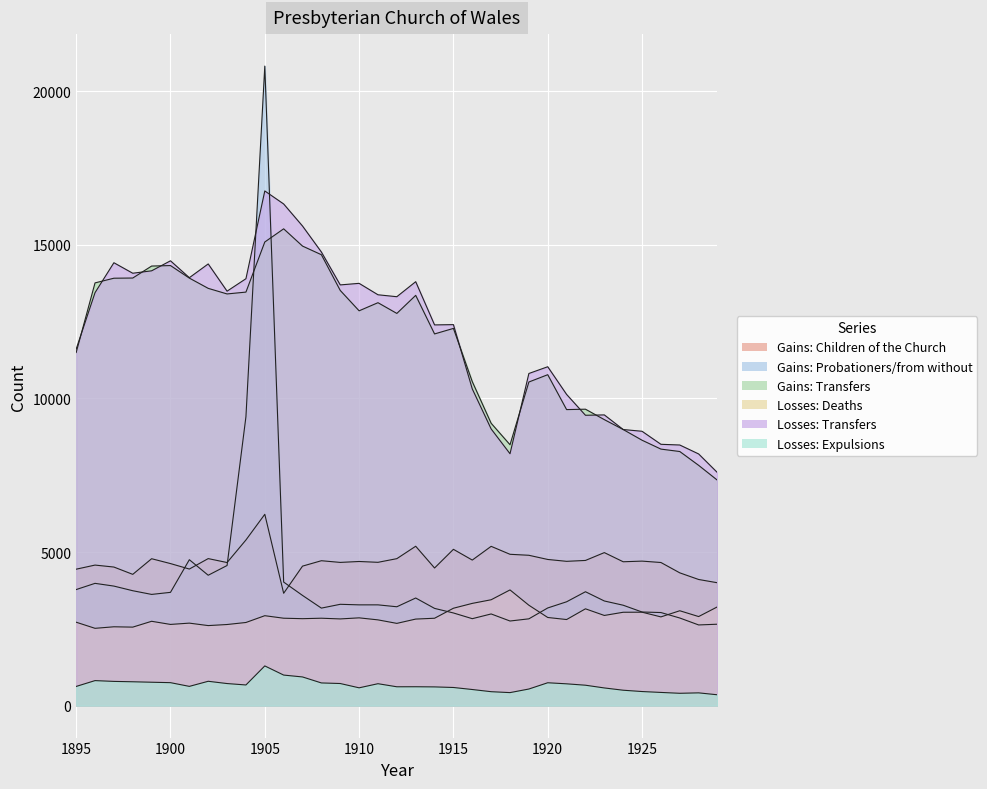

Reading left to right, transcribe all the data shown in this chart.

Gains: Children of the Church: 1895=4441	1896=4575	1897=4511	1898=4273	1899=4782	1900=4624	1901=4446	1902=4786	1903=4658	1904=5392	1905=6228	1906=3657	1907=4541	1908=4717	1909=4662	1910=4692	1911=4665	1912=4784	1913=5188	1914=4480	1915=5088	1916=4738	1917=5185	1918=4926	1919=4894	1920=4758	1921=4697	1922=4726	1923=4981	1924=4683	1925=4704	1926=4659	1927=4322	1928=4106	1929=3999
Gains: Probationers/from without: 1895=3778	1896=3980	1897=3891	1898=3740	1899=3620	1900=3687	1901=4750	1902=4244	1903=4561	1904=9404	1905=20820	1906=4022	1907=3587	1908=3174	1909=3298	1910=3280	1911=3280	1912=3218	1913=3503	1914=3165	1915=3016	1916=2830	1917=2984	1918=2754	1919=2825	1920=3179	1921=3380	1922=3707	1923=3406	1924=3268	1925=3047	1926=3030	1927=2852	1928=2626	1929=2650
Gains: Transfers: 1895=11495	1896=13762	1897=13914	1898=13920	1899=14310	1900=14326	1901=13918	1902=13584	1903=13402	1904=13462	1905=15093	1906=15522	1907=14960	1908=14679	1909=13516	1910=12853	1911=13117	1912=12768	1913=13356	1914=12100	1915=12280	1916=10547	1917=9192	1918=8493	1919=10535	1920=10773	1921=9637	1922=9650	1923=9310	1924=8988	1925=8640	1926=8351	1927=8272	1928=7822	1929=7335
Losses: Deaths: 1895=2715	1896=2516	1897=2566	1898=2555	1899=2745	1900=2643	1901=2685	1902=2605	1903=2640	1904=2706	1905=2927	1906=2845	1907=2830	1908=2845	1909=2822	1910=2857	1911=2791	1912=2677	1913=2817	1914=2844	1915=3170	1916=3328	1917=3446	1918=3766	1919=3268	1920=2869	1921=2802	1922=3151	1923=2935	1924=3039	1925=3041	1926=2888	1927=3088	1928=2899	1929=3217
Losses: Transfers: 1895=11605	1896=13444	1897=14418	1898=14076	1899=14155	1900=14481	1901=13931	1902=14379	1903=13492	1904=13898	1905=16755	1906=16331	1907=15613	1908=14767	1909=13696	1910=13747	1911=13375	1912=13312	1913=13801	1914=12394	1915=12403	1916=10309	1917=9007	1918=8200	1919=10812	1920=11032	1921=10131	1922=9452	1923=9464	1924=8988	1925=8931	1926=8507	1927=8484	1928=8193	1929=7583
Losses: Expulsions: 1895=624	1896=814	1897=788	1898=776	1899=761	1900=747	1901=626	1902=792	1903=718	1904=672	1905=1292	1906=994	1907=933	1908=738	1909=719	1910=579	1911=713	1912=613	1913=614	1914=609	1915=590	1916=524	1917=453	1918=423	1919=540	1920=744	1921=709	1922=664	1923=575	1924=501	1925=458	1926=429	1927=401	1928=415	1929=352